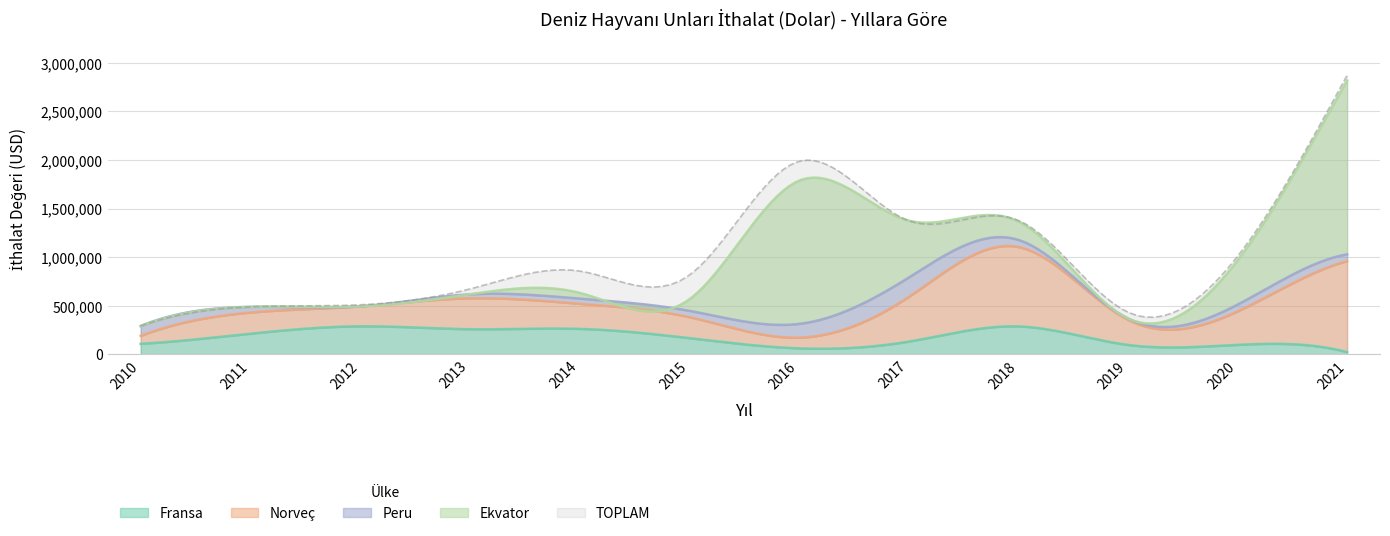

The Peru series shows 27718 at 2020. True or false?

False